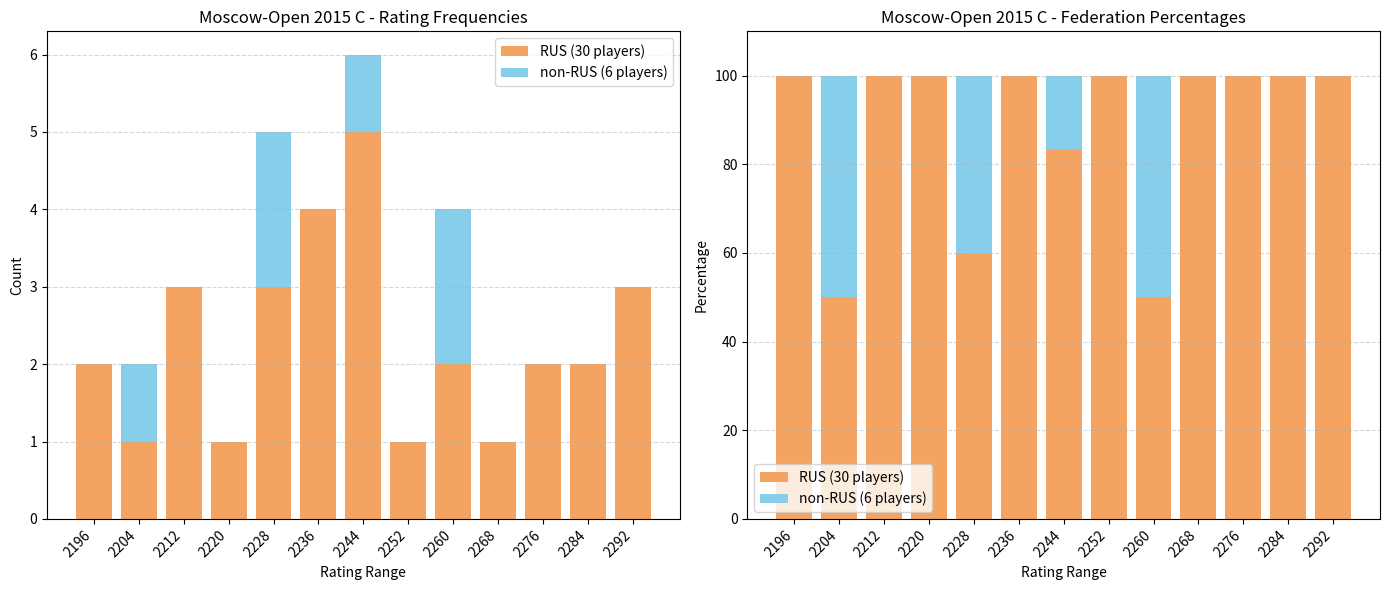

Is it true that RUS (30 players) equals 60.0 at 2228?

True